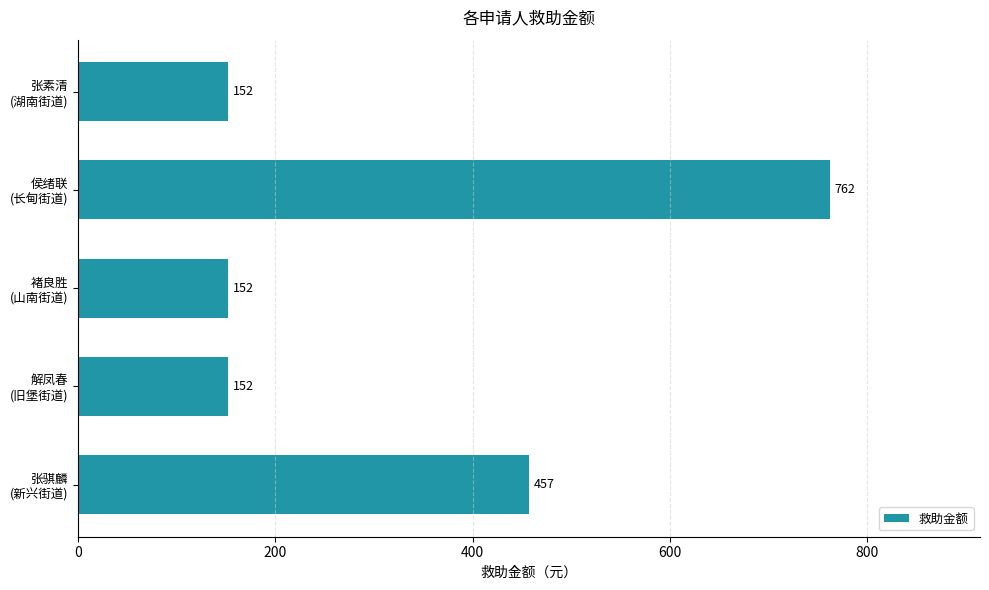

What is the sum of all values?

1675